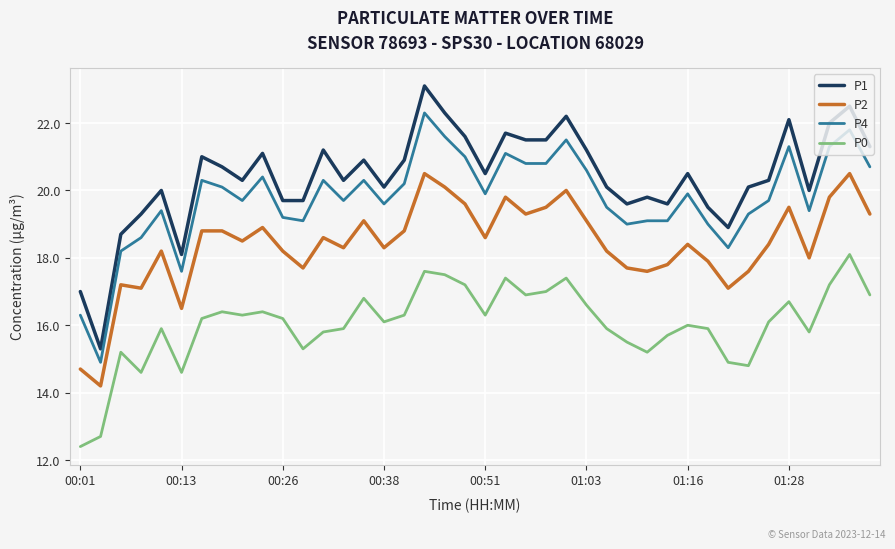

What is the smallest value displayed?

12.4